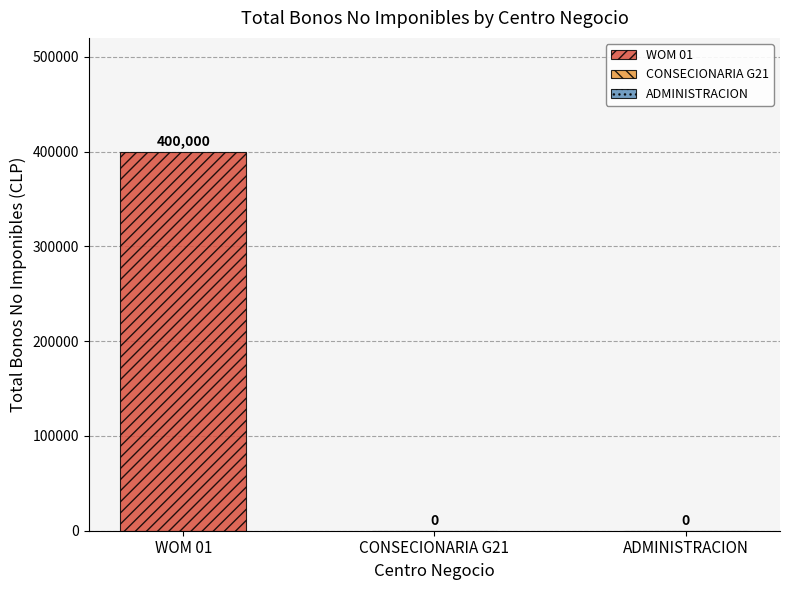

Which label corresponds to the smallest value in the chart?

CONSECIONARIA G21